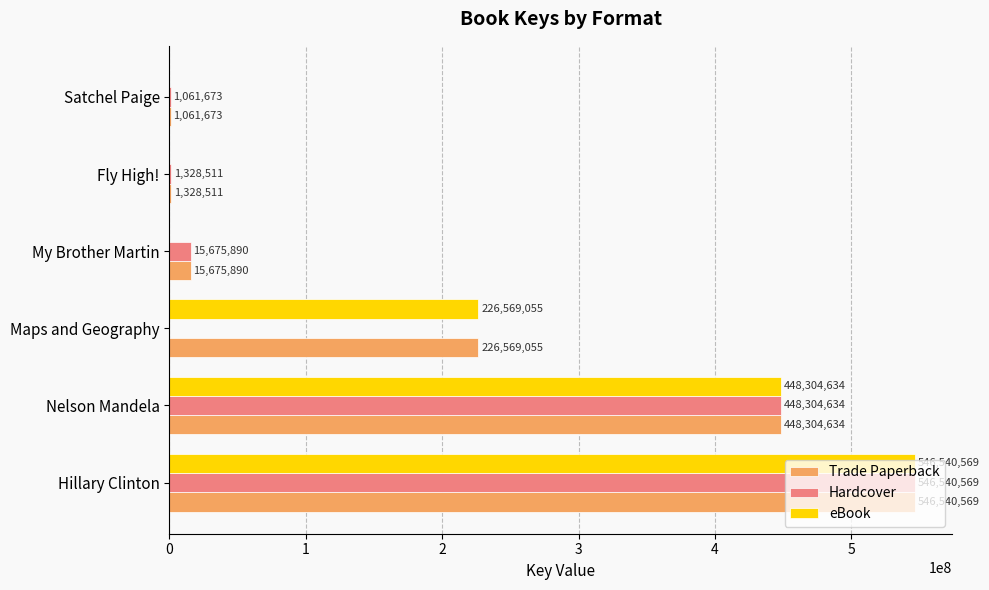

What is the sum of the Hardcover values at Hillary Clinton and Nelson Mandela?

994845203